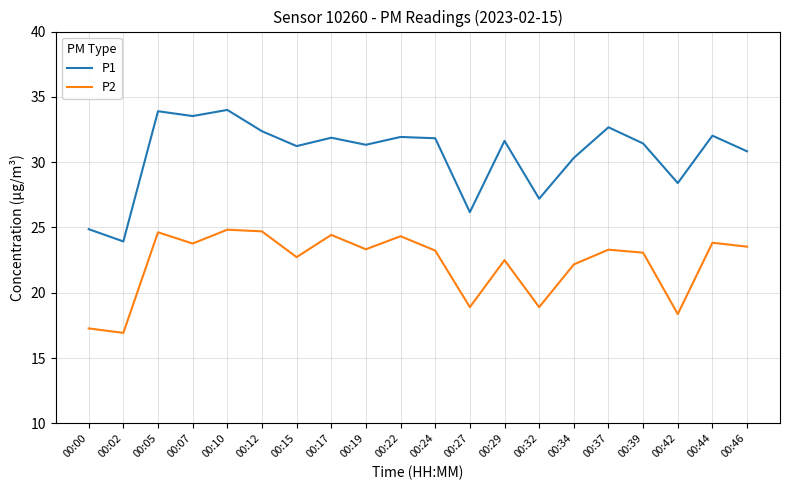

True or false: P2 and P1 intersect in this chart.

False